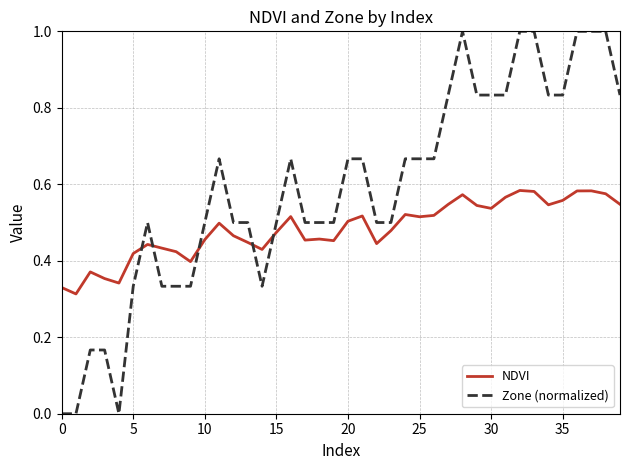

Which series ends up on top after the final intersection of Zone (normalized) and NDVI?

Zone (normalized)